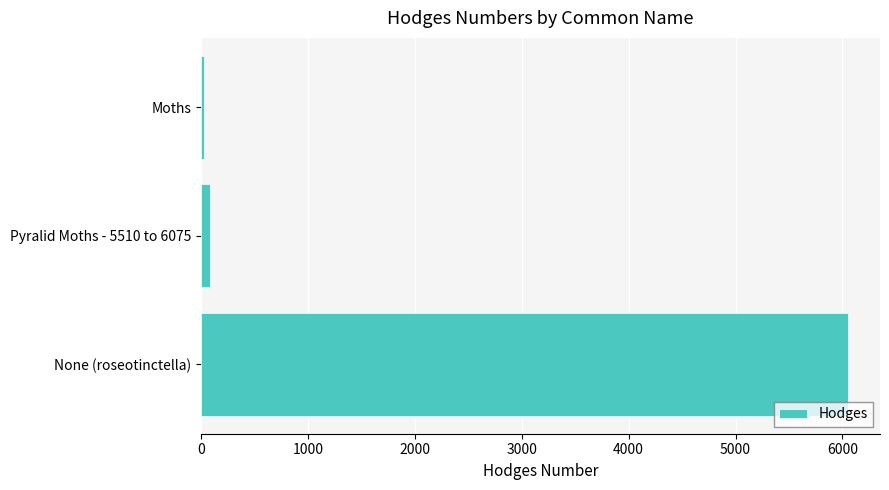

Reading top to bottom, what are all the values shown in this chart?

Moths=29.0	Pyralid Moths - 5510 to 6075=80.1	None (roseotinctella)=6049.0